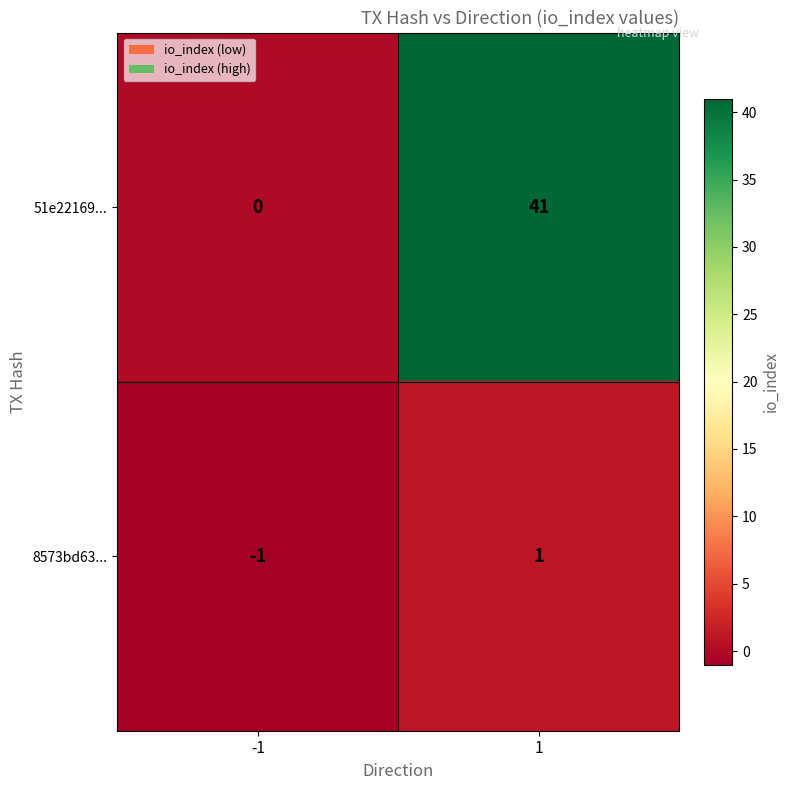

What is the total value across all series at -1?

-1